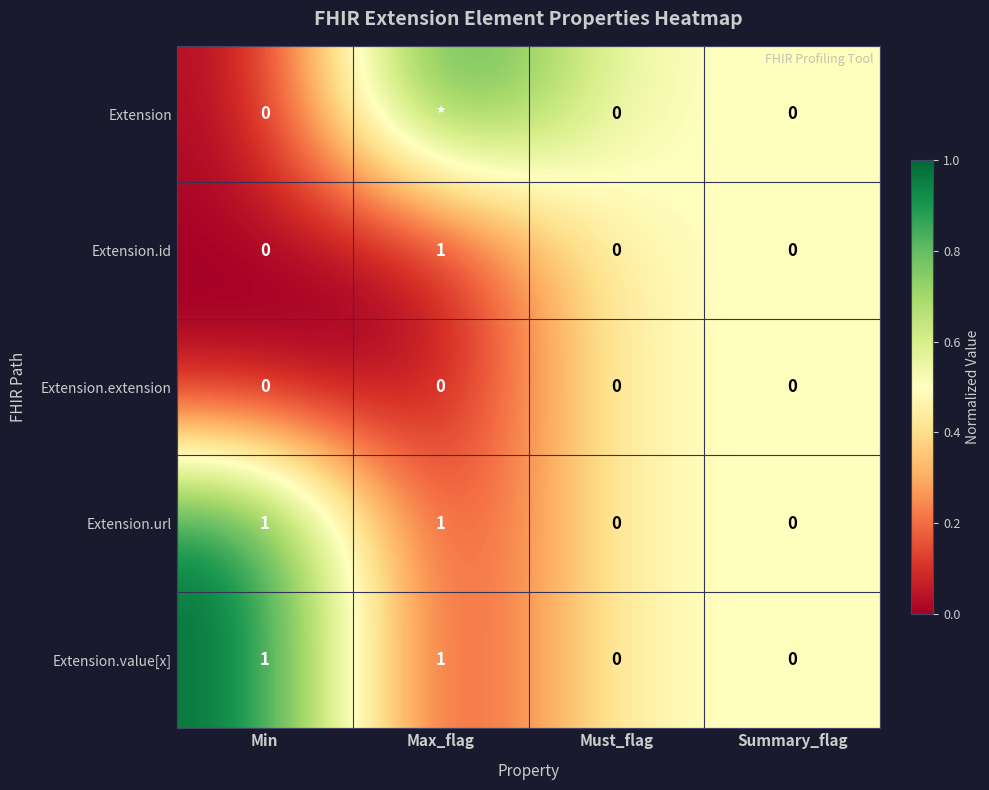

Is the value of Extension.url at Max_flag greater than the value of Extension.id at Summary_flag?

Yes